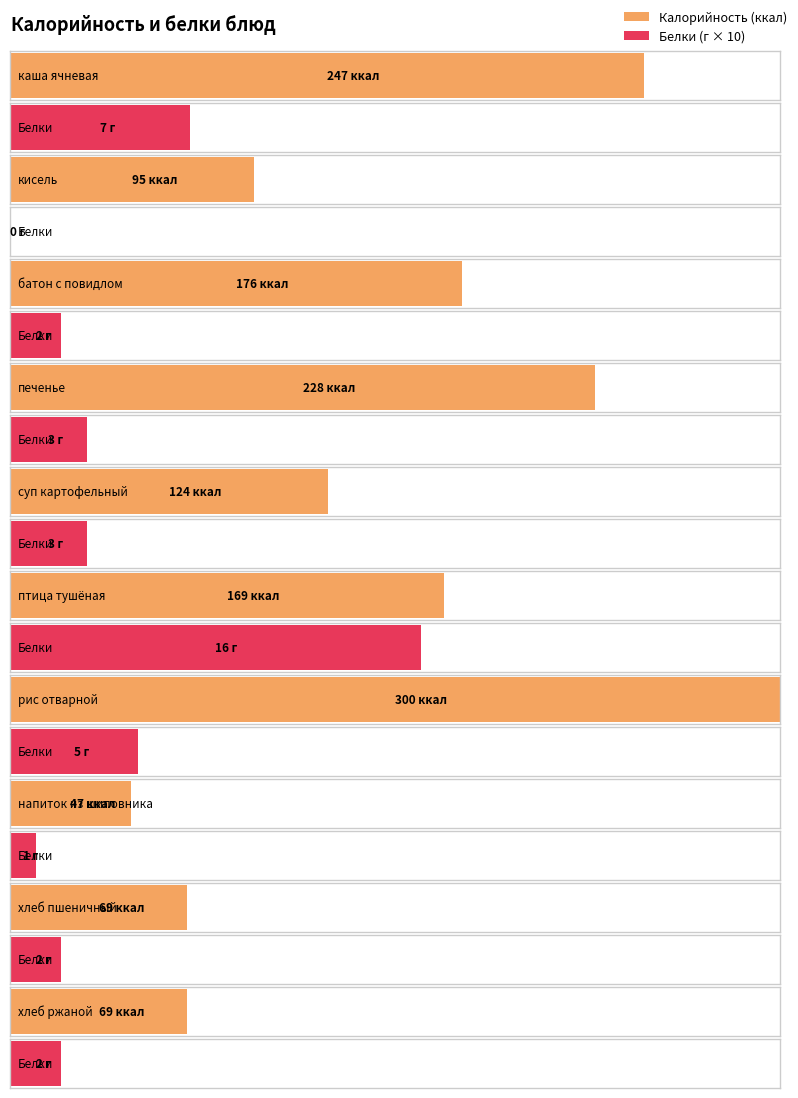

What is the difference between the maximum and second lowest values in the Белки series?

15